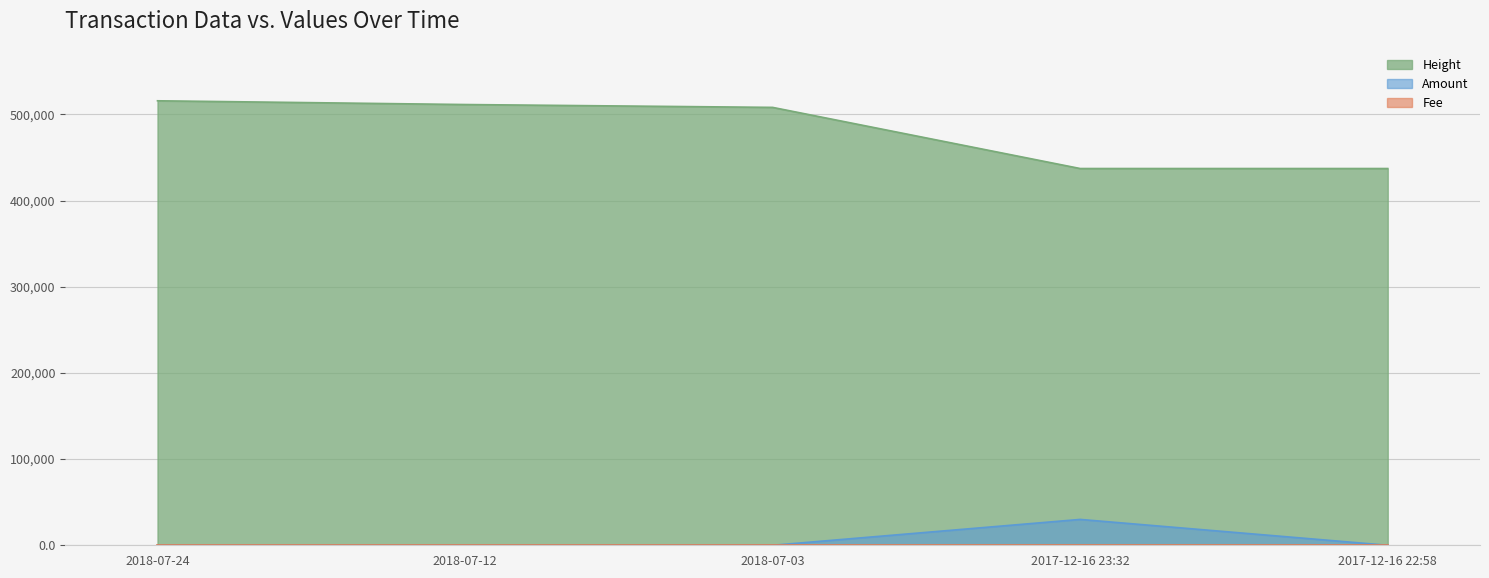

Which series has the largest total across all categories?

Height